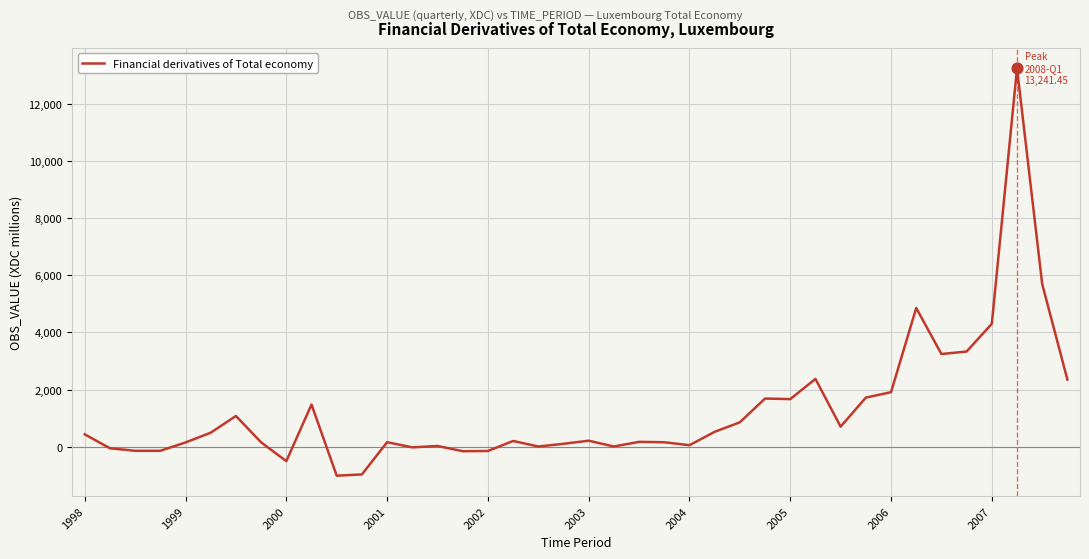

What is the difference between the maximum and minimum values?

14250.4